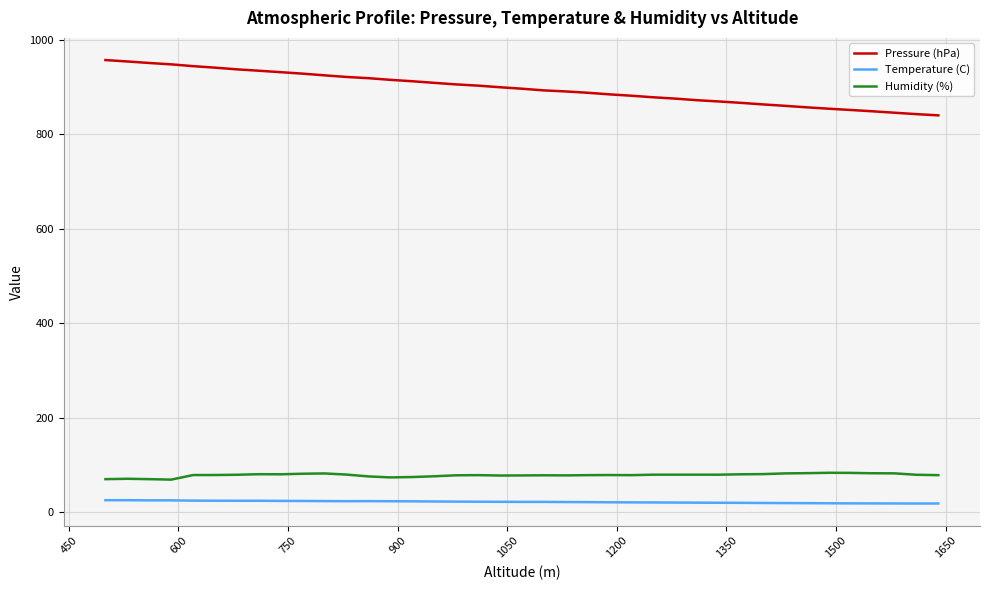

What is the highest value of the Pressure (hPa) series?

957.7